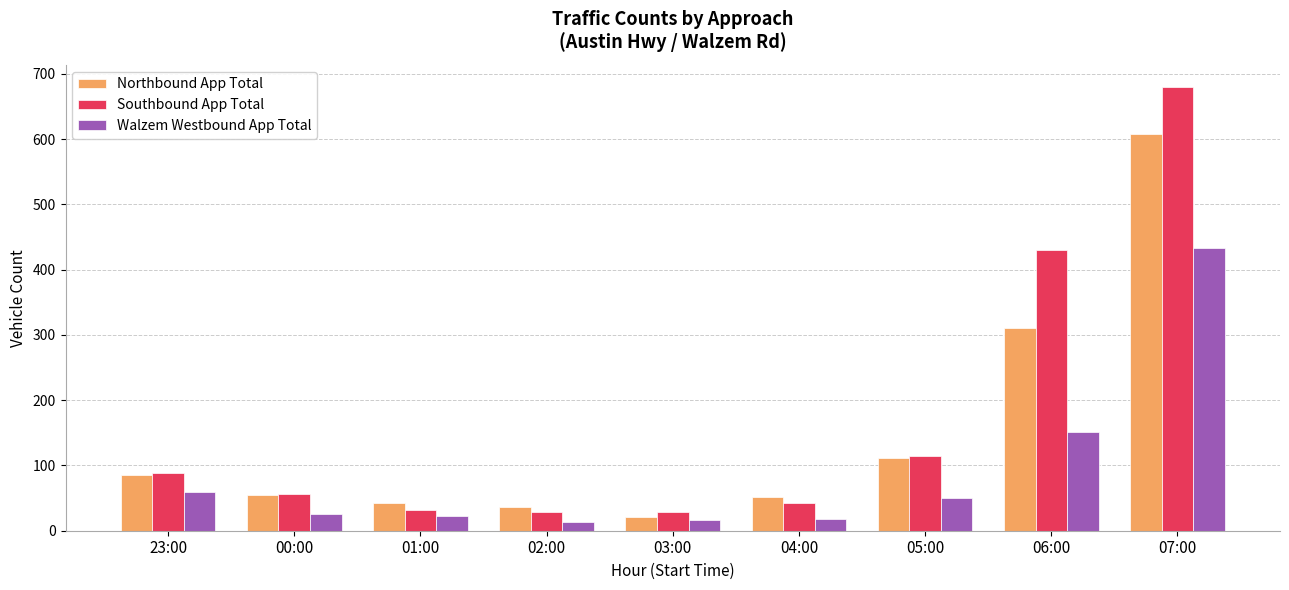

What is the maximum value shown in the chart?

680